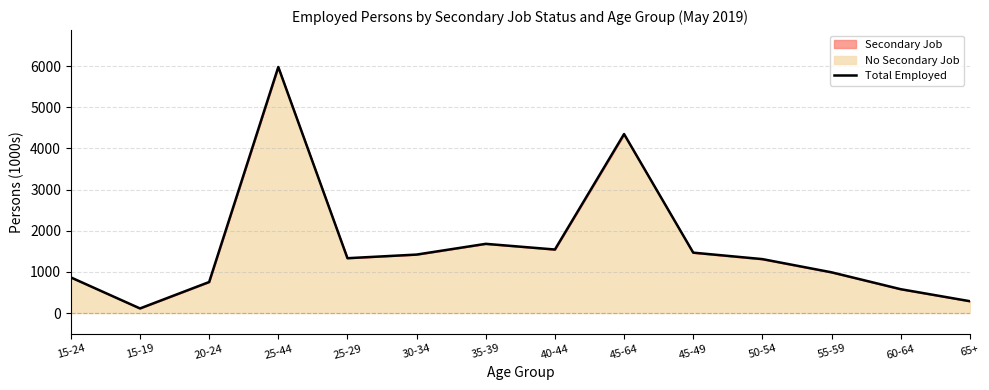

What is the greatest value displayed?

5980